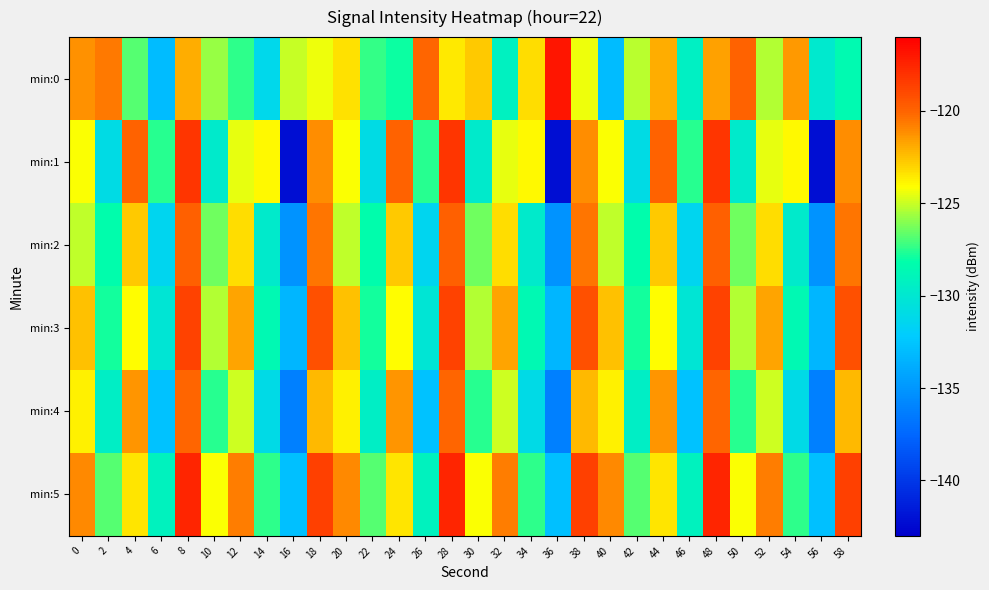

Which series has the largest total across all categories?

min:5